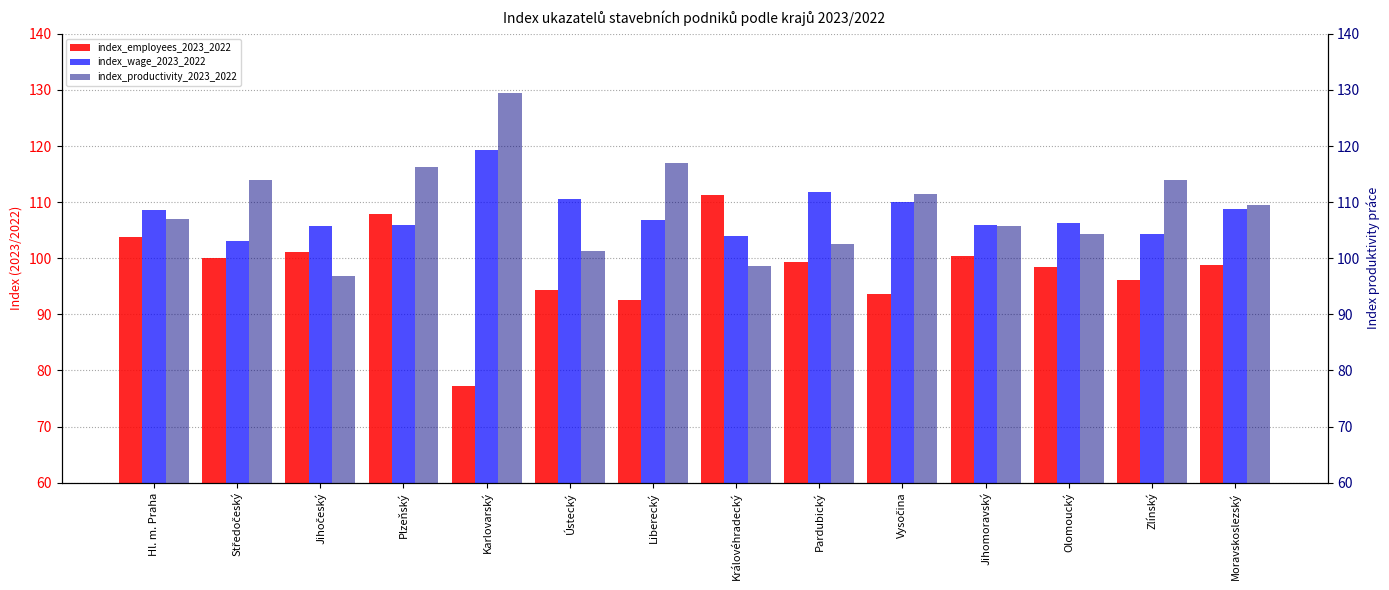

What is the value of the index_productivity_2023_2022 bar at the 5th from the left?

129.5